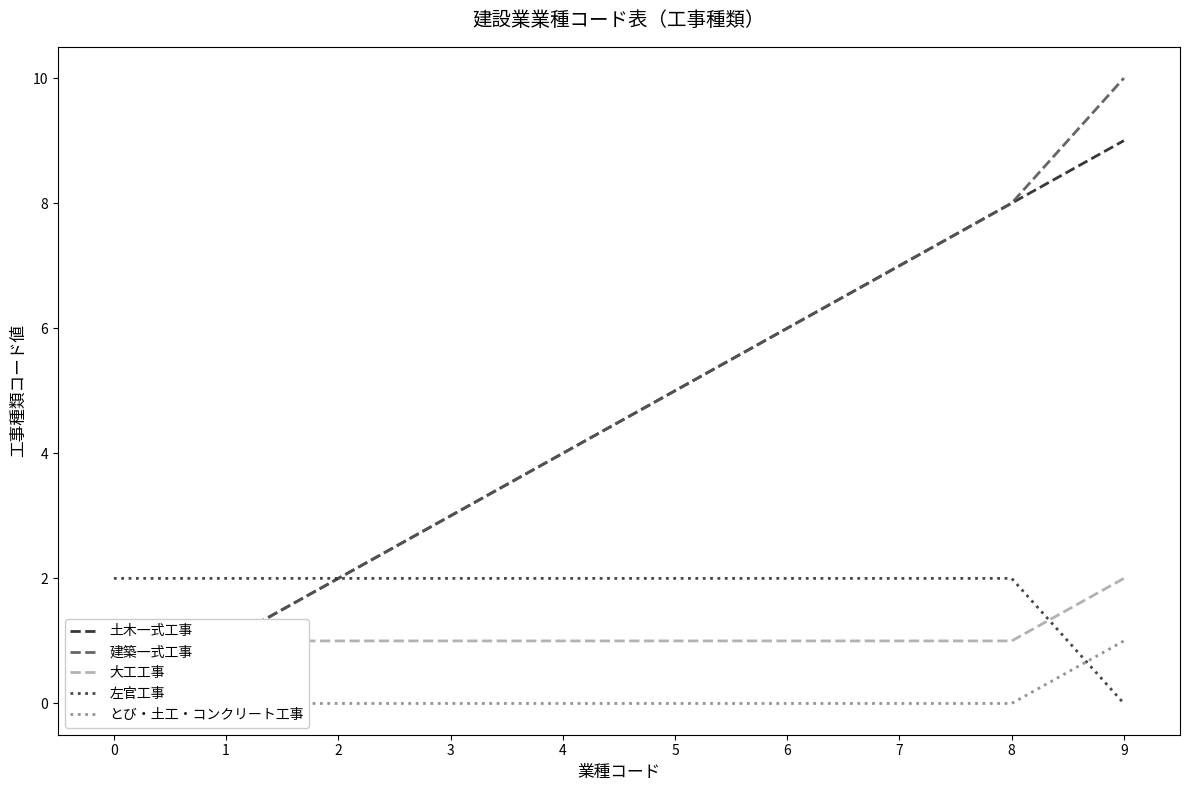

At how many categories does at least one series exceed 6?

3